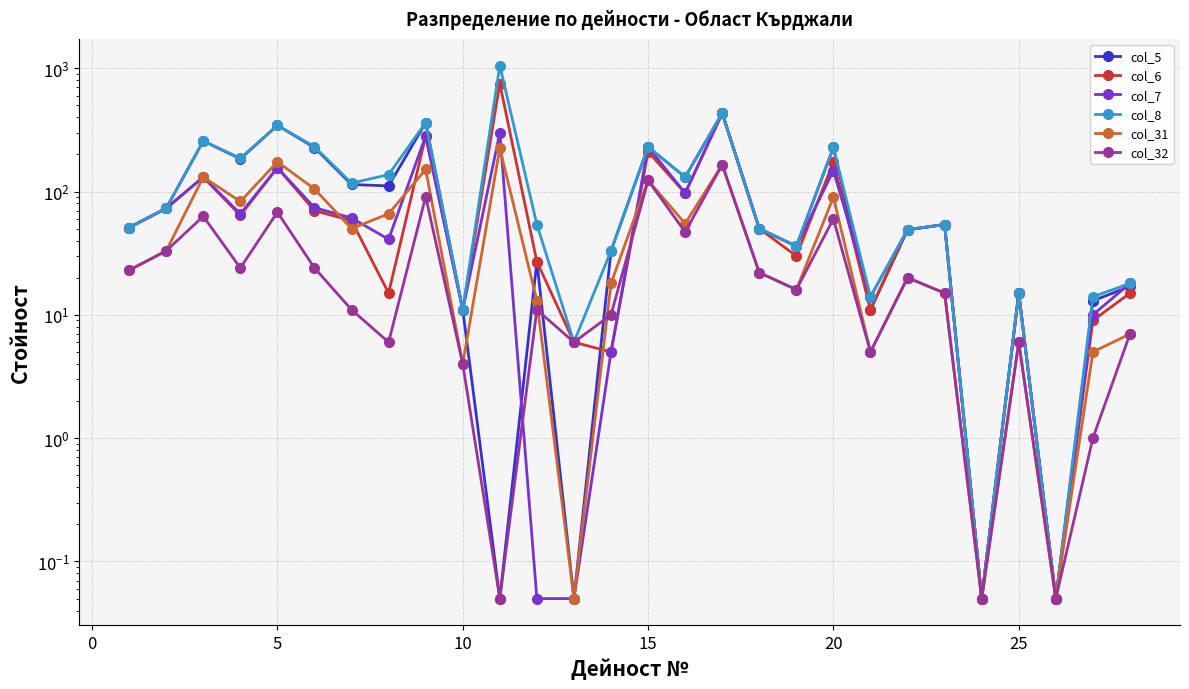

After their last crossing, which series has the higher values: col_7 or col_31?

col_7